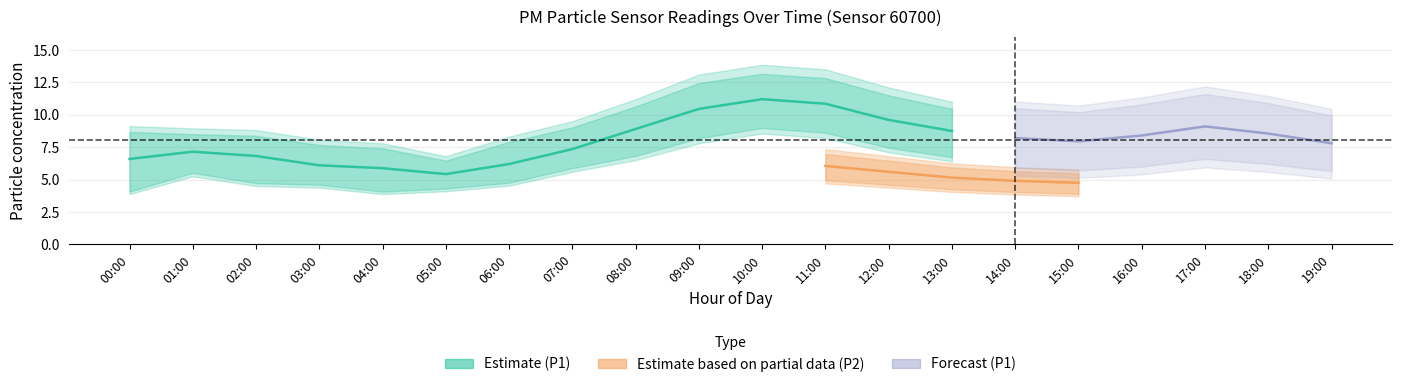

What is the value of the P1_upper point at the 3rd from the left?

8.8